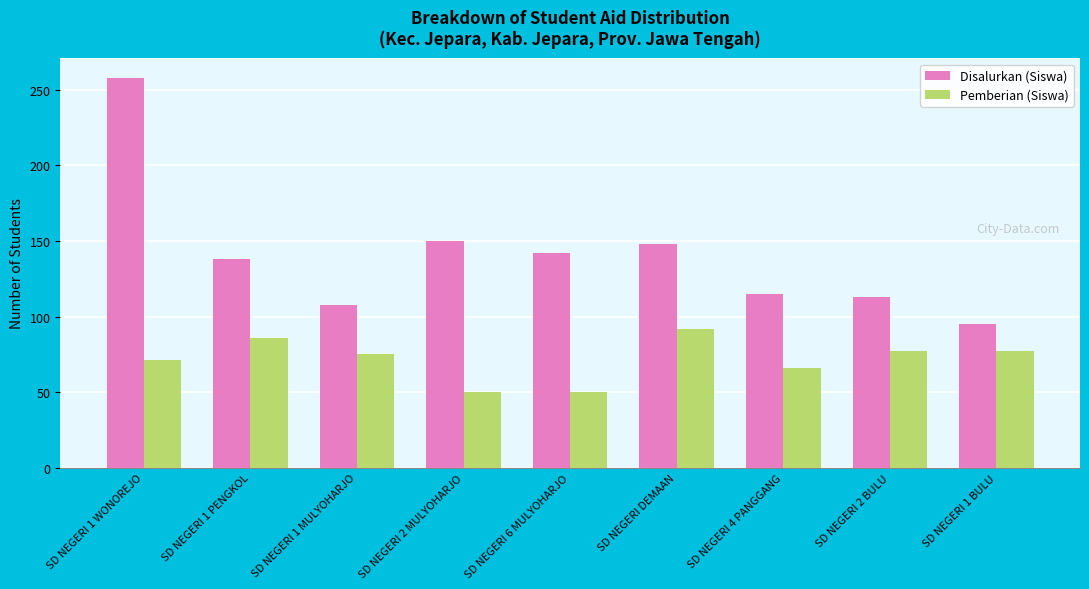

Which series changed the most between SD NEGERI DEMAAN and SD NEGERI 1 BULU?

Disalurkan (Siswa)